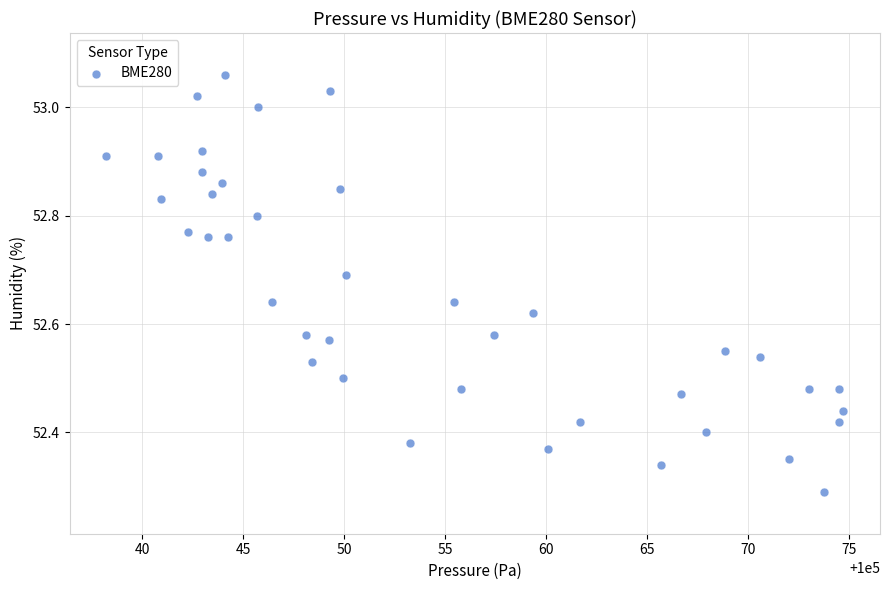

What is the range of X values (max minus min)?

36.5